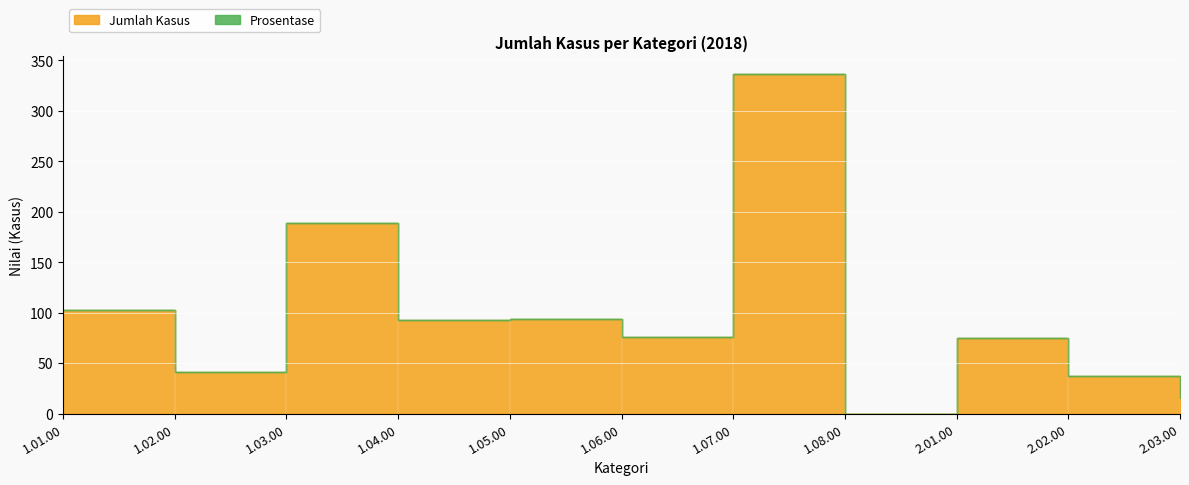

Which series has the largest total across all categories?

Jumlah Kasus